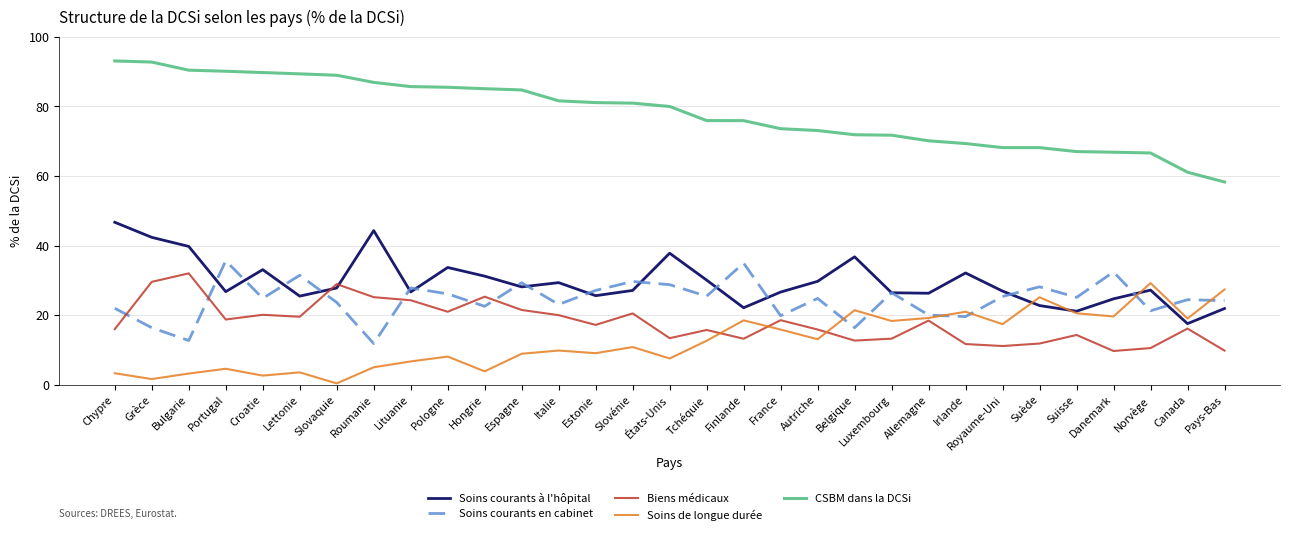

How many times do Soins de longue durée and Soins courants en cabinet cross each other?

7